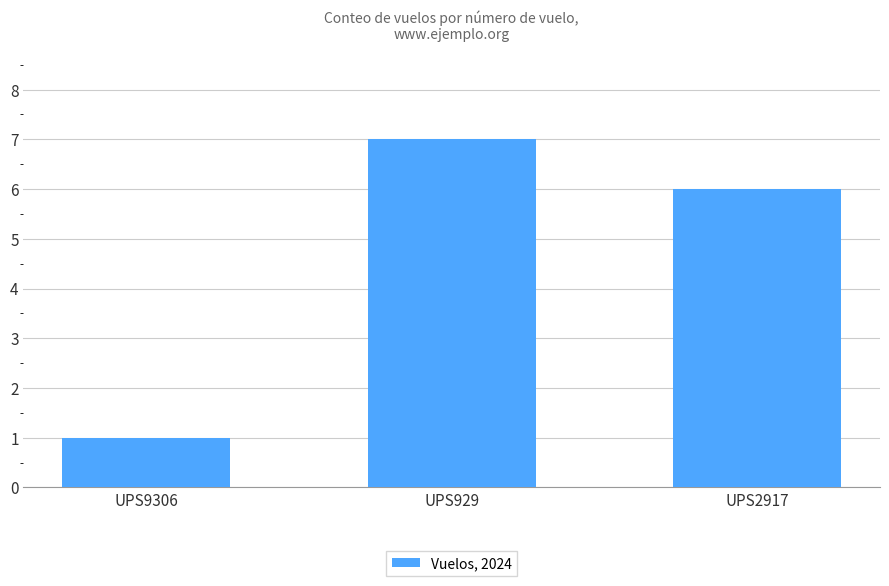

What is the maximum value shown in the chart?

7